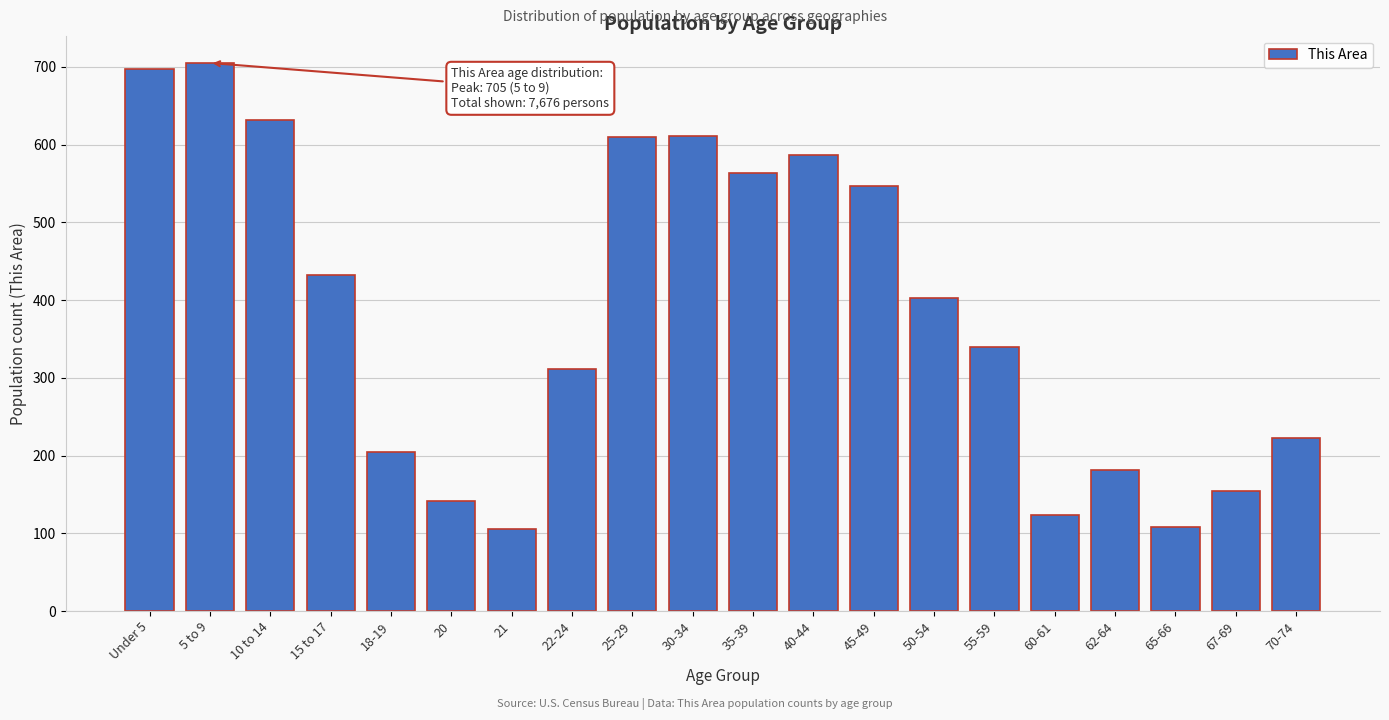

What is the change in value from Under 5 to 55-59?

-358